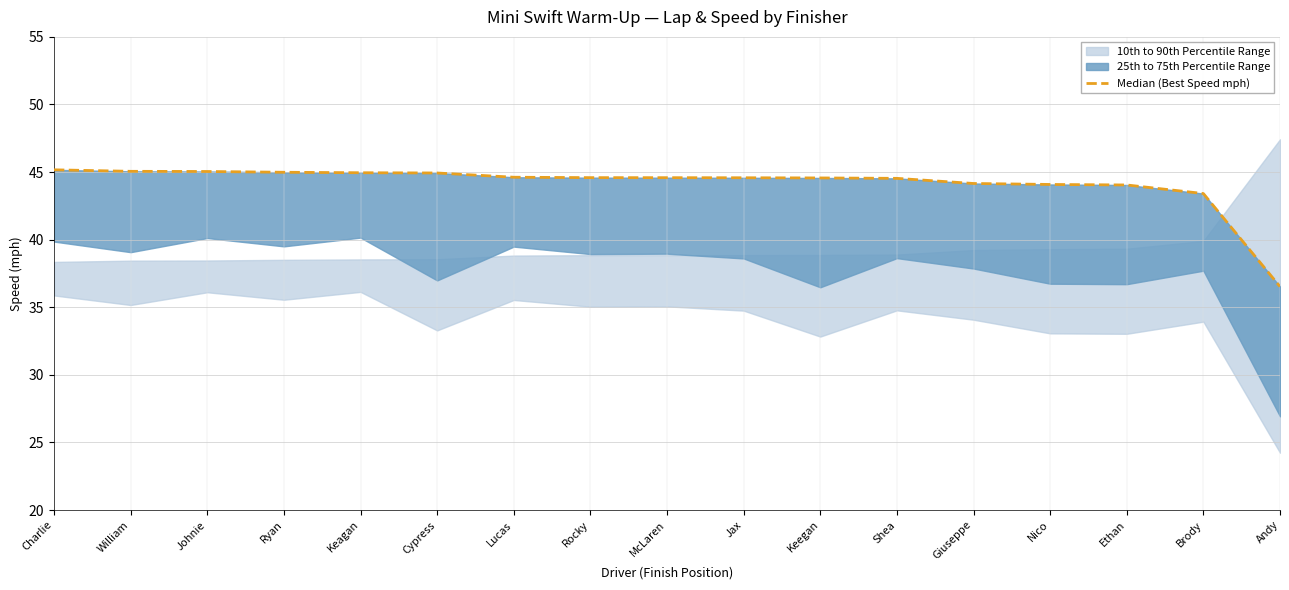

Reading right to left, list all the values displayed in this chart.

36.5	43.4	44.0	44.1	44.2	44.5	44.6	44.6	44.6	44.6	44.6	44.9	45.0	45.0	45.0	45.1	45.2